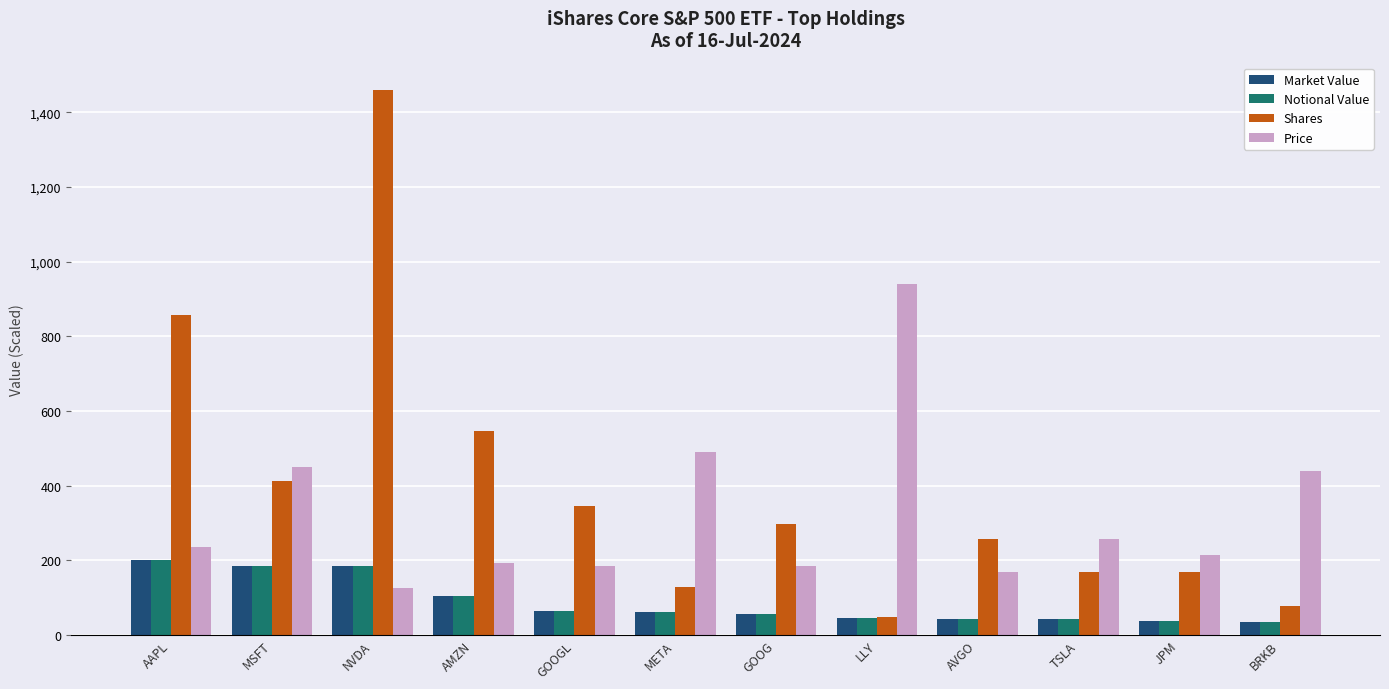

How many values in the Market Value series are below 62?

6